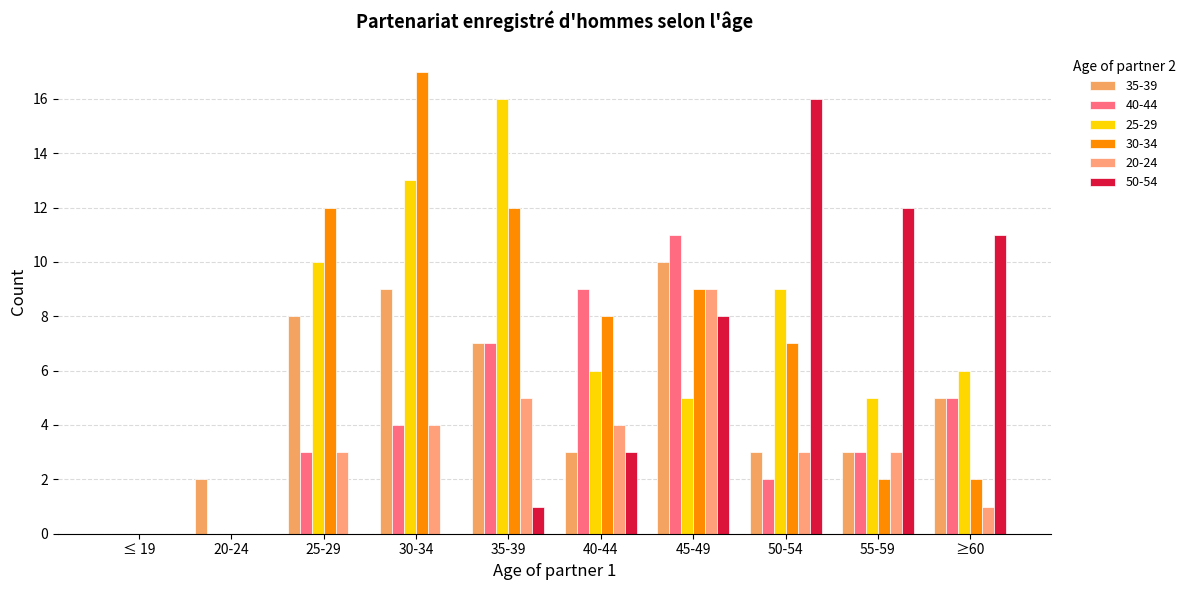

How many distinct data groups are displayed?

6